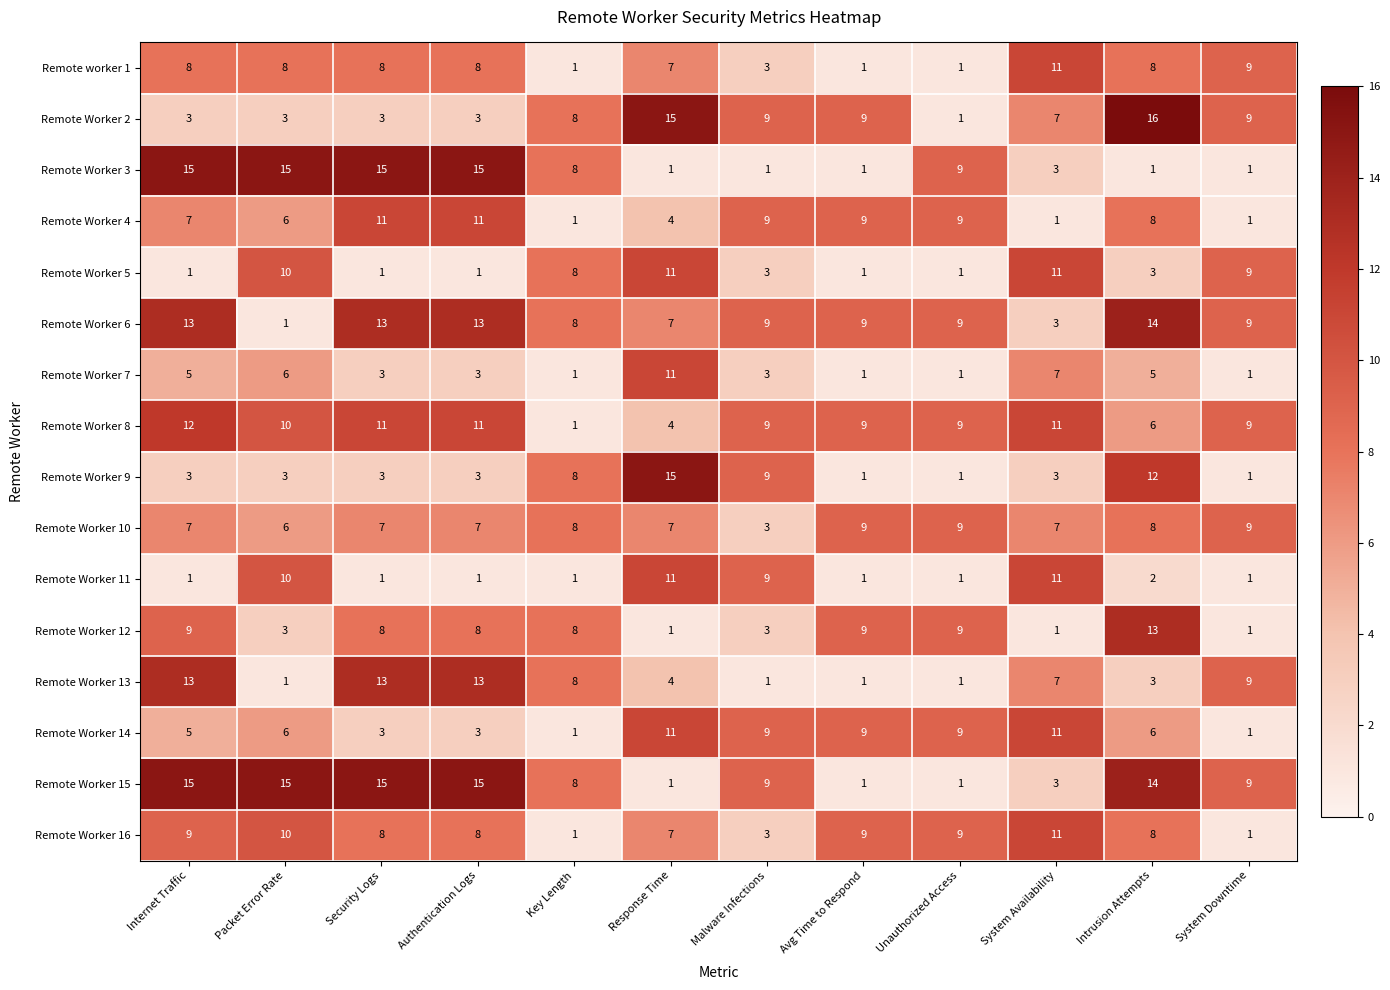

How many categories are shown in the chart?

12